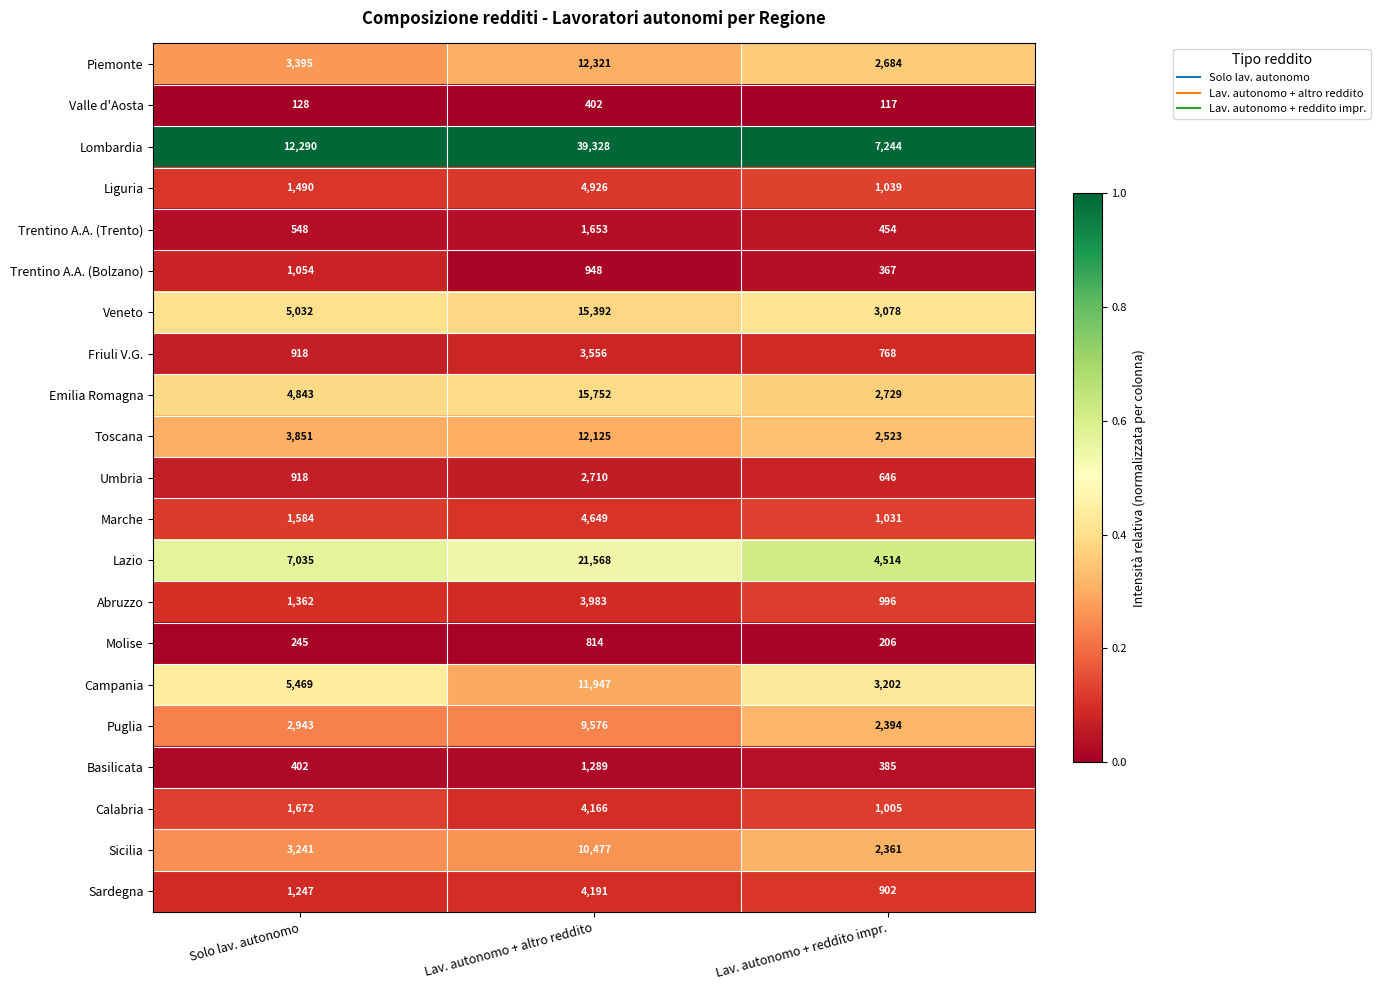

Which category has the highest value across all series?

Lav. autonomo + altro reddito